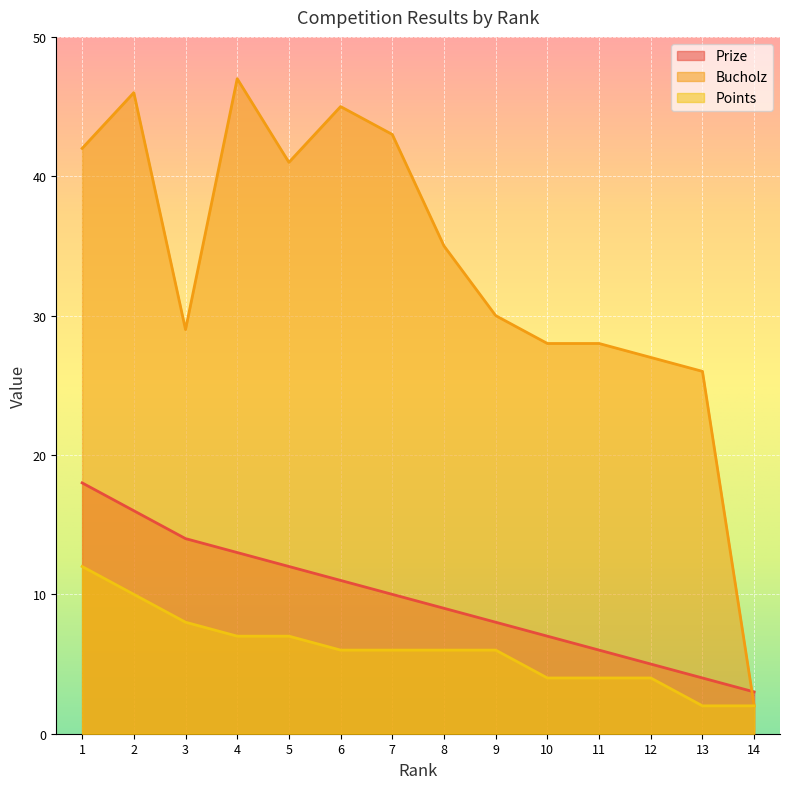

Which has a higher value, 4 or 12?

4